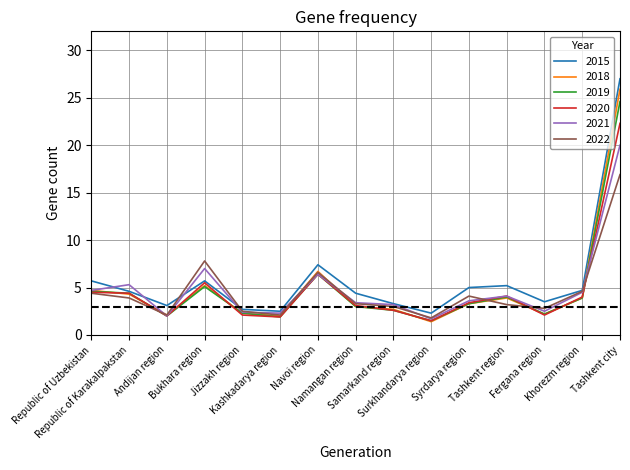

Which series has the widest spread of values?

2015